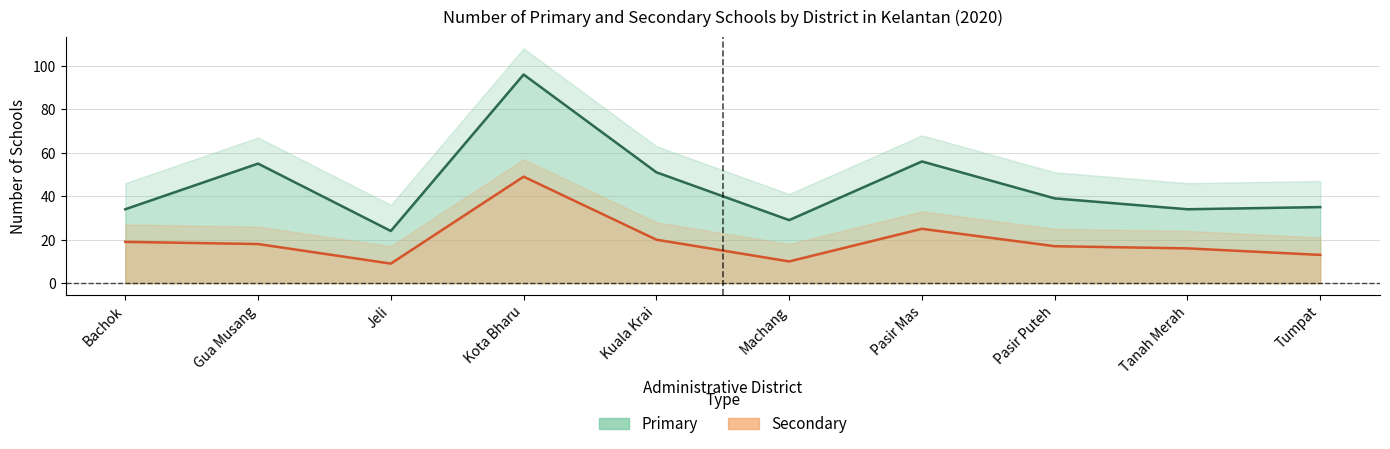

At Gua Musang, list the series in order from largest to smallest.

Primary, Secondary